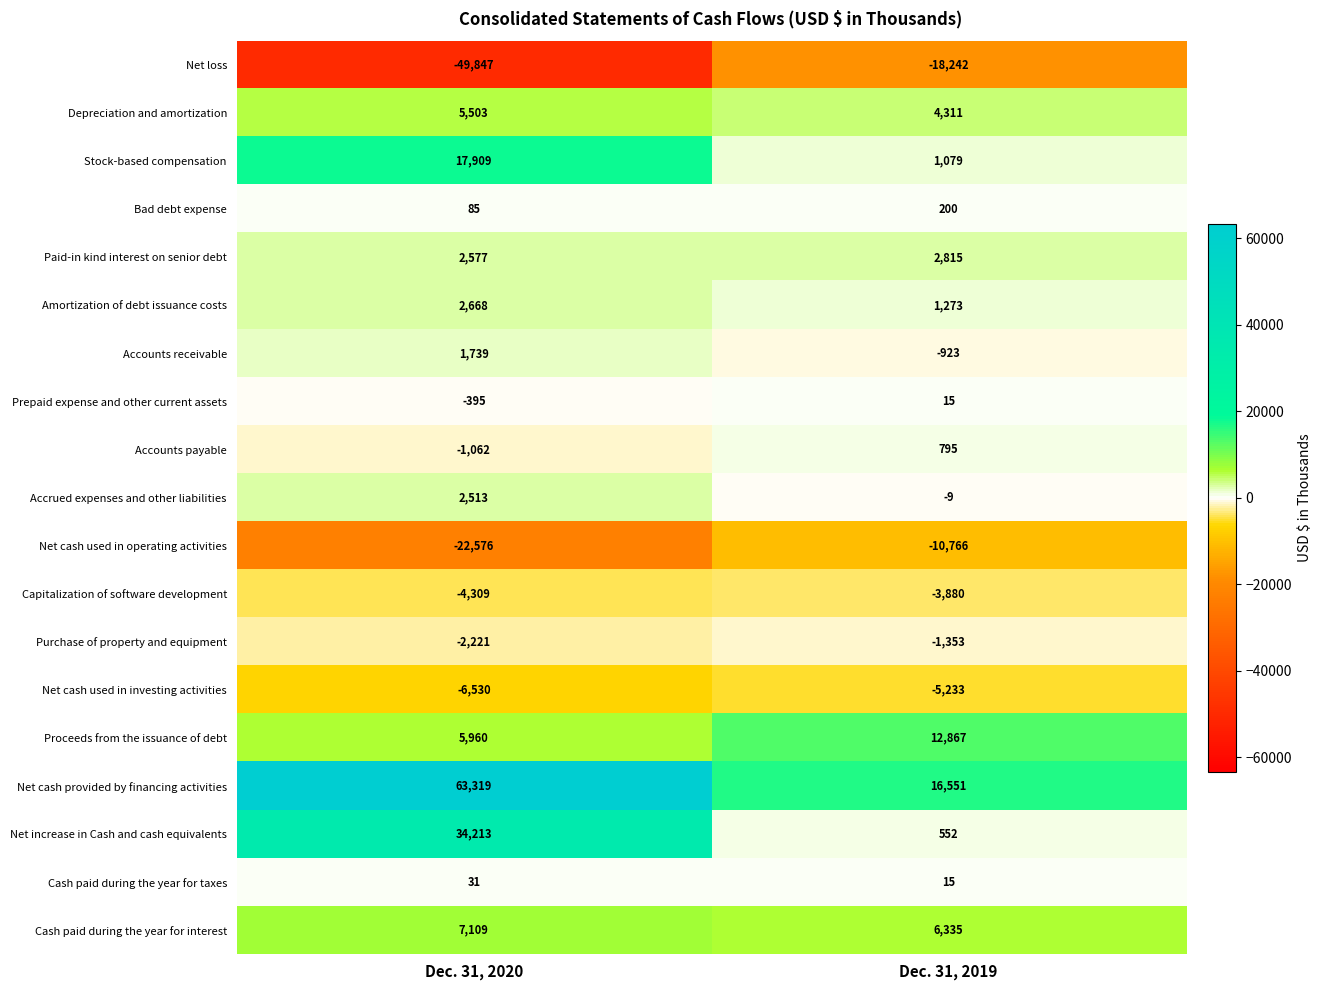

List the series in order of their peak value, highest first.

Net cash provided by financing activities, Net increase in Cash and cash equivalents, Stock-based compensation, Proceeds from the issuance of debt, Cash paid during the year for interest, Depreciation and amortization, Paid-in kind interest on senior debt, Amortization of debt issuance costs, Accrued expenses and other liabilities, Accounts receivable, Accounts payable, Bad debt expense, Cash paid during the year for taxes, Prepaid expense and other current assets, Purchase of property and equipment, Capitalization of software development, Net cash used in investing activities, Net cash used in operating activities, Net loss